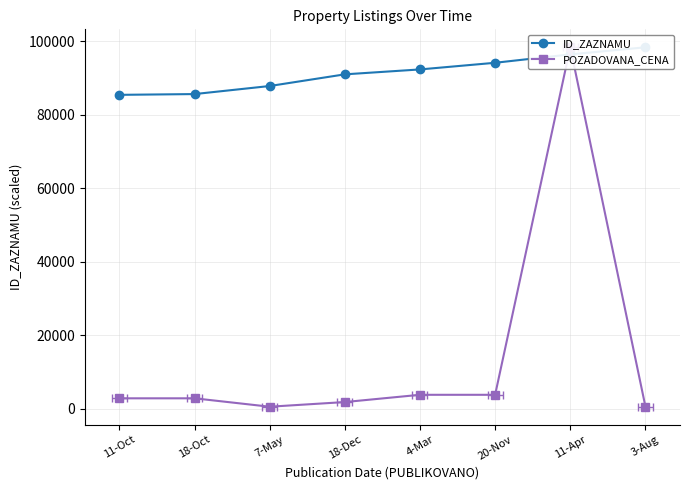

How many series are shown in this chart?

2